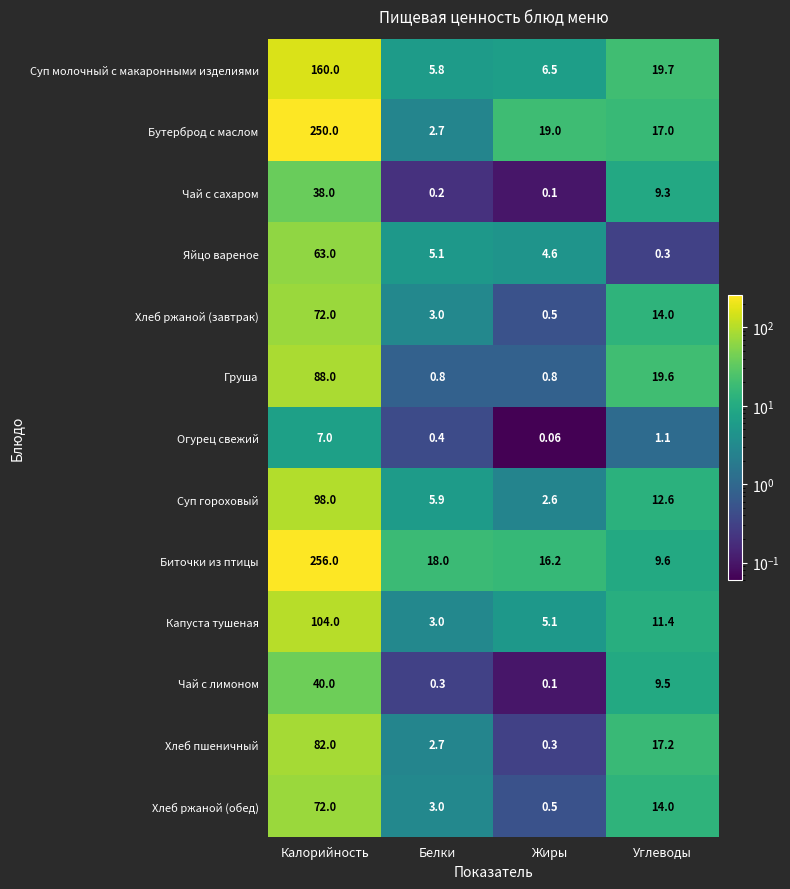

How many data points does each series have?

4